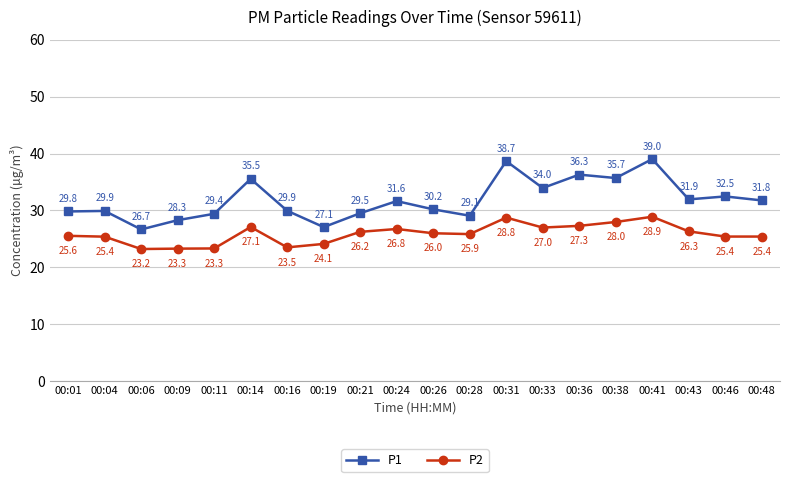

At which label is P1 closest to 32?

00:43